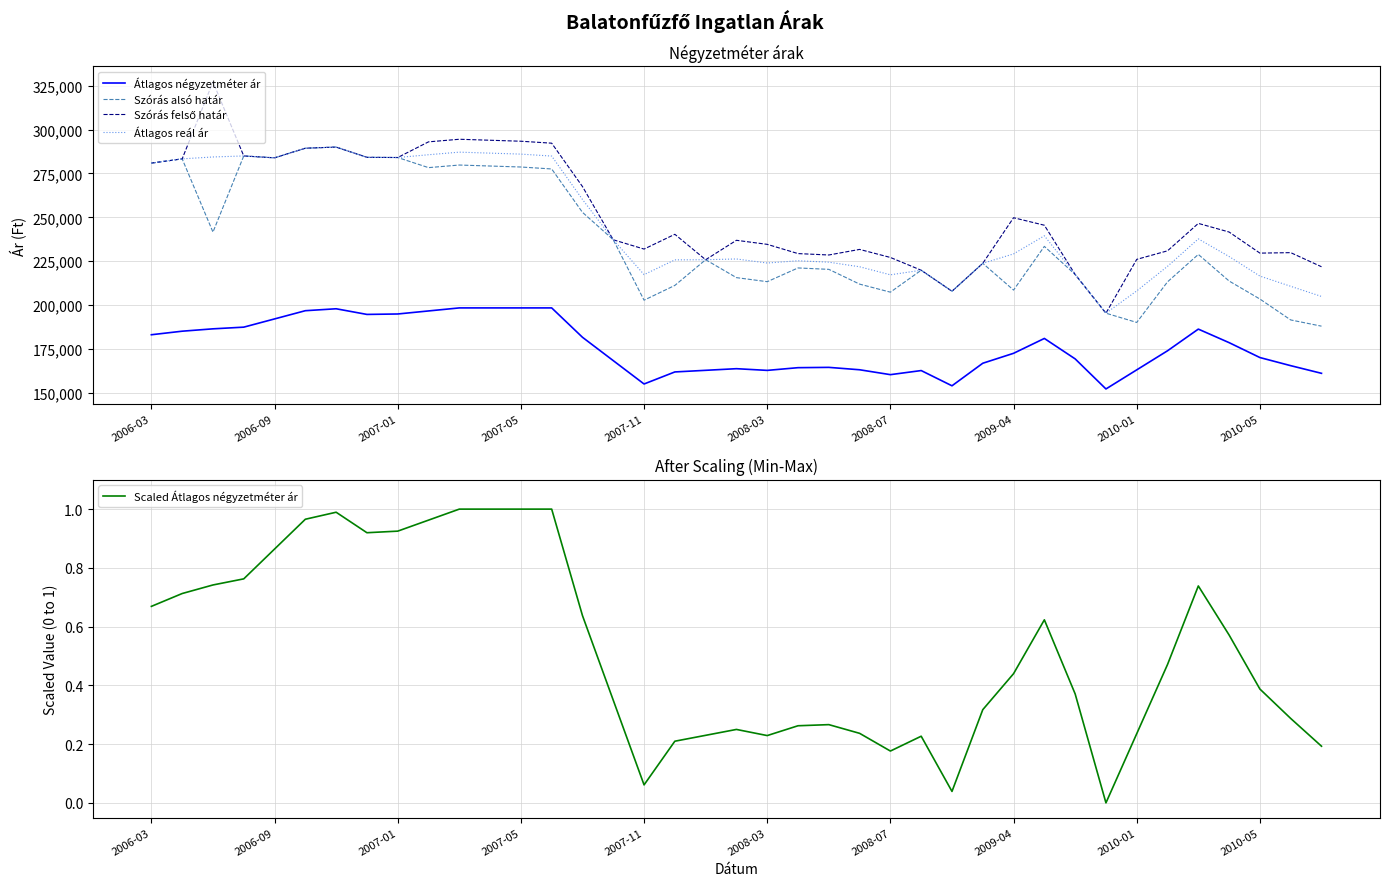

Reading left to right, extract all data points from this chart.

Átlagos négyzetméter ár: 183084.0	185104.0	186450.0	187411.0	192098.0	196784.0	197887.0	194665.0	194913.0	196644.0	198376.0	198376.0	198376.0	198376.0	181633.0	168324.0	155015.0	161883.0	162808.0	163734.0	162769.0	164313.0	164489.0	163122.0	160337.0	162668.0	153988.0	166841.0	172504.0	180970.0	169321.0	152187.0	163067.0	173947.0	186294.0	178578.0	170083.0	165460.0	161098.0
Szórás alsó határ: 280911.0	283322.0	241582.0	284981.0	283912.0	289388.0	290046.0	284194.0	284088.0	278324.0	279803.0	279240.0	278680.0	277566.0	252844.0	237208.0	202778.0	211192.0	225839.0	215633.0	213320.0	221151.0	220350.0	211933.0	207345.0	219855.0	207870.0	223786.0	208542.0	233448.0	217425.0	195366.0	190090.0	213238.0	228864.0	213699.0	203433.0	191515.0	187969.0
Szórás felső határ: 280911.0	283322.0	327216.0	284981.0	283912.0	289388.0	290046.0	284194.0	284088.0	293016.0	294495.0	293932.0	293372.0	292258.0	267536.0	237208.0	231912.0	240326.0	225839.0	236911.0	234598.0	229335.0	228534.0	231715.0	227127.0	219855.0	207870.0	223786.0	249776.0	245494.0	217425.0	195366.0	226042.0	230914.0	246540.0	241621.0	229603.0	229873.0	221837.0
Átlagos reál ár: 280911.0	283322.0	284399.0	284981.0	283912.0	289388.0	290046.0	284194.0	284088.0	285670.0	287149.0	286586.0	286026.0	284912.0	260190.0	237208.0	217345.0	225759.0	225839.0	226272.0	223959.0	225243.0	224442.0	221824.0	217236.0	219855.0	207870.0	223786.0	229159.0	239471.0	217425.0	195366.0	208066.0	222076.0	237702.0	227660.0	216518.0	210694.0	204903.0
Scaled Átlagos négyzetméter ár: 0.7	0.7	0.7	0.8	0.9	1.0	1.0	0.9	0.9	1.0	1.0	1.0	1.0	1.0	0.6	0.3	0.1	0.2	0.2	0.2	0.2	0.3	0.3	0.2	0.2	0.2	0.0	0.3	0.4	0.6	0.4	0.0	0.2	0.5	0.7	0.6	0.4	0.3	0.2